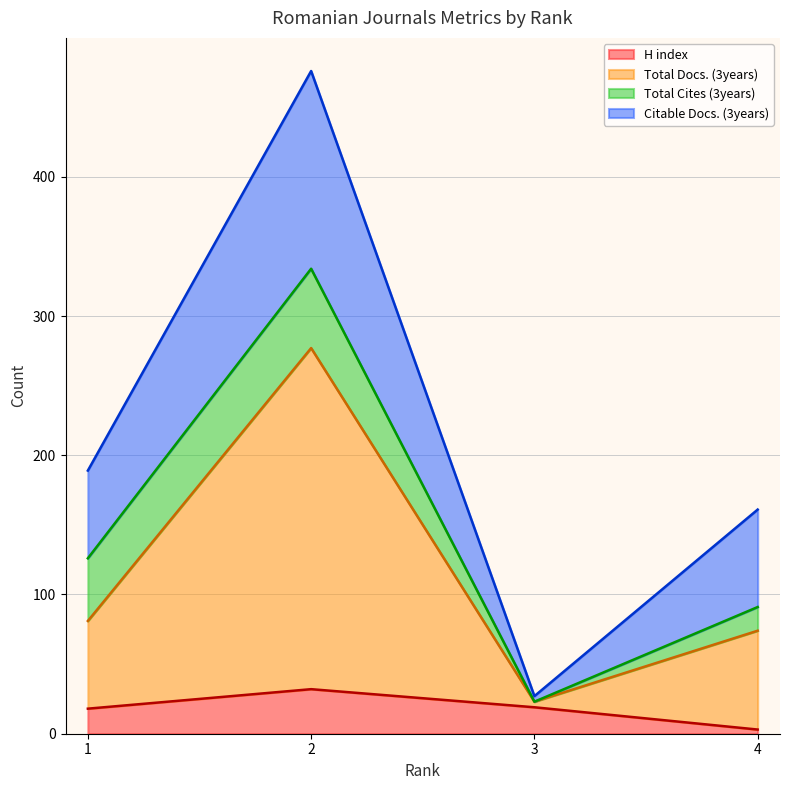

What is the maximum value for H index?

32